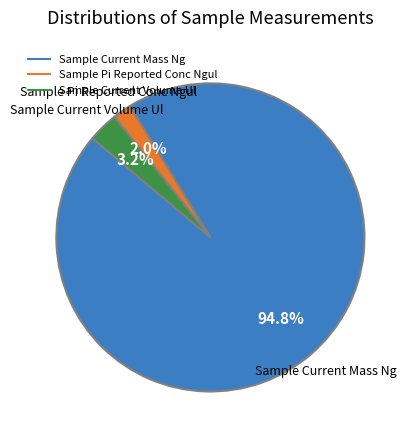

What is the smallest slice in the pie chart?

Sample Pi Reported Conc Ngul